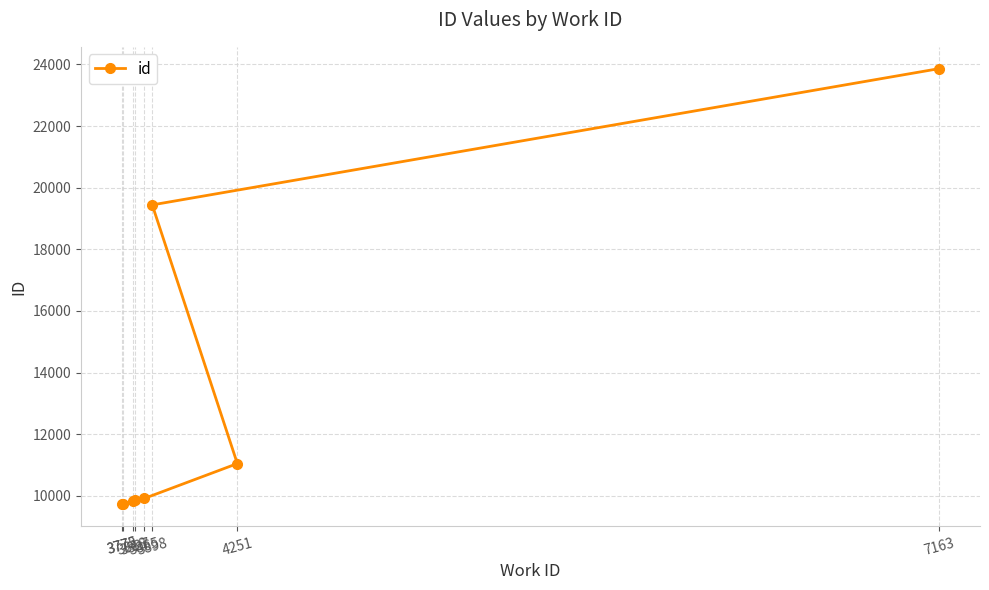

List the labels in order of value, smallest first.

3772, 3775, 3818, 3827, 3865, 4251, 3898, 7163